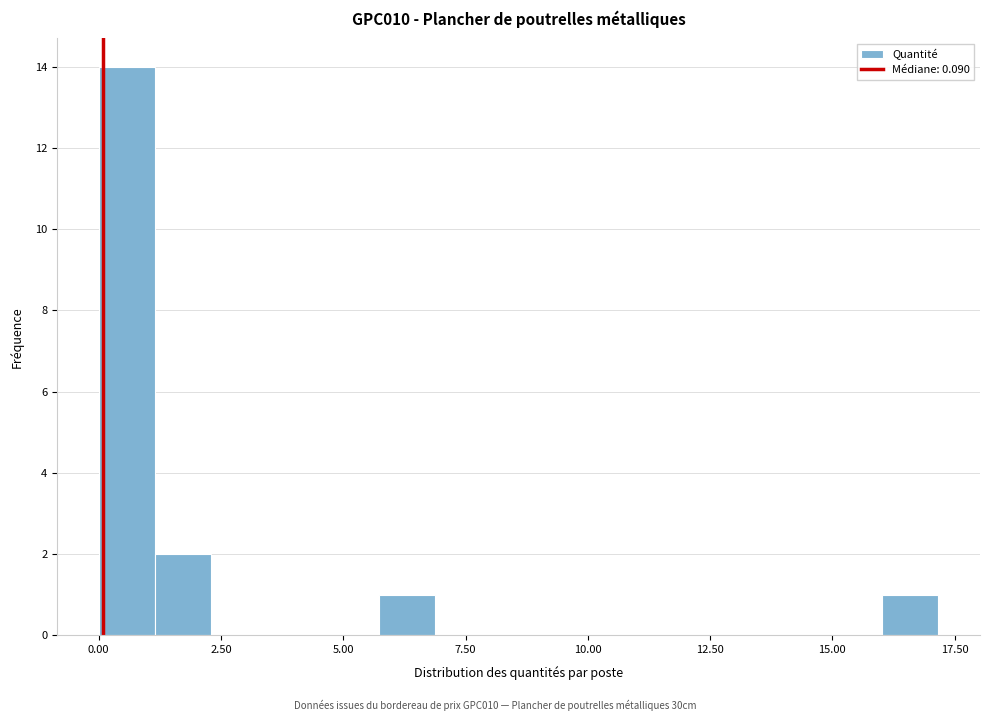

Around what value on the x-axis is the tallest bar? Give the approximate position of its centre, as read against the axis.

0.5